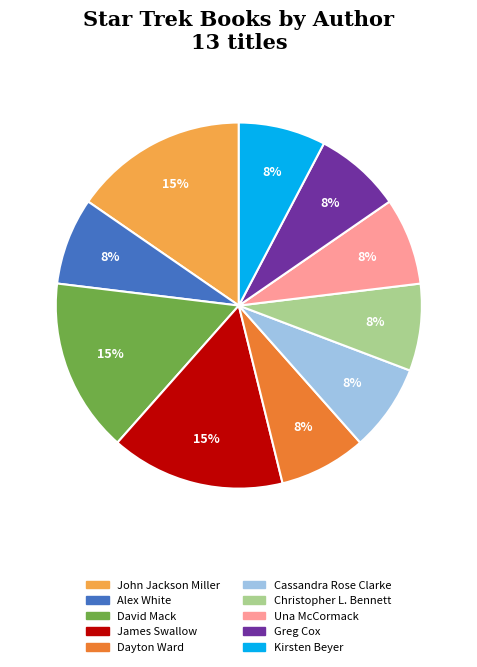

True or false: David Mack accounts for 15% of the total.

True